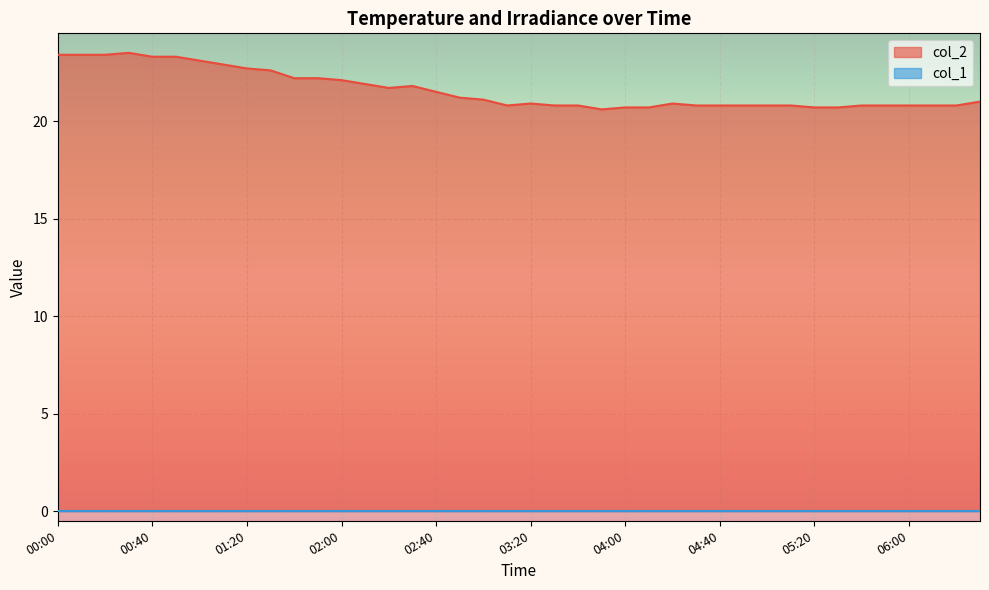

Reading left to right, what are all the values shown in this chart?

00:00=23.4	00:10=23.4	00:20=23.4	00:30=23.5	00:40=23.3	00:50=23.3	01:00=23.1	01:10=22.9	01:20=22.7	01:30=22.6	01:40=22.2	01:50=22.2	02:00=22.1	02:10=21.9	02:20=21.7	02:30=21.8	02:40=21.5	02:50=21.2	03:00=21.1	03:10=20.8	03:20=20.9	03:30=20.8	03:40=20.8	03:50=20.6	04:00=20.7	04:10=20.7	04:20=20.9	04:30=20.8	04:40=20.8	04:50=20.8	05:00=20.8	05:10=20.8	05:20=20.7	05:30=20.7	05:40=20.8	05:50=20.8	06:00=20.8	06:10=20.8	06:20=20.8	06:30=21.0